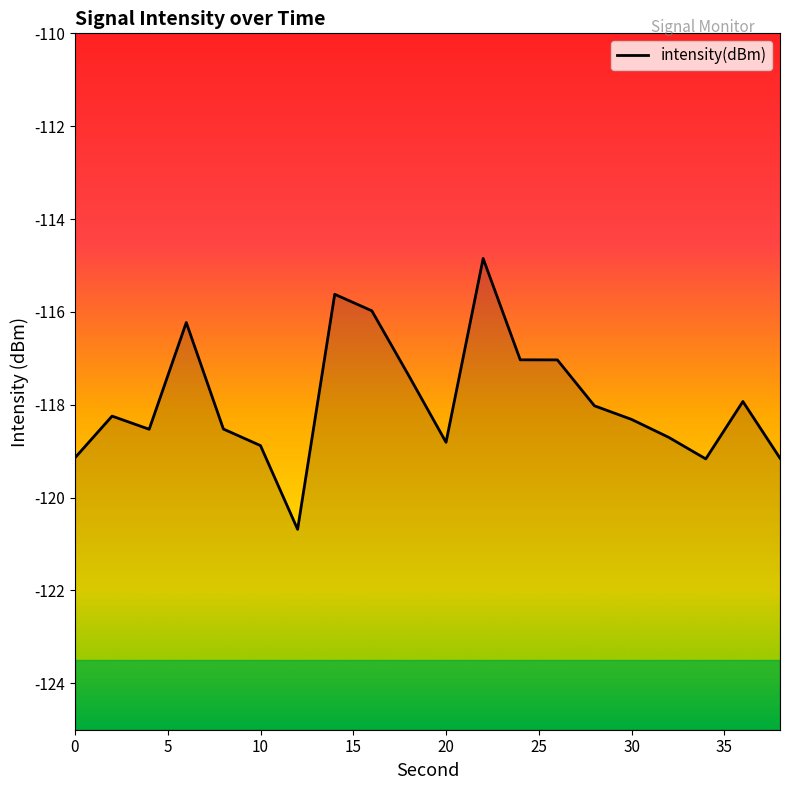

The chart shows a value of -45.5 at 10. True or false?

False